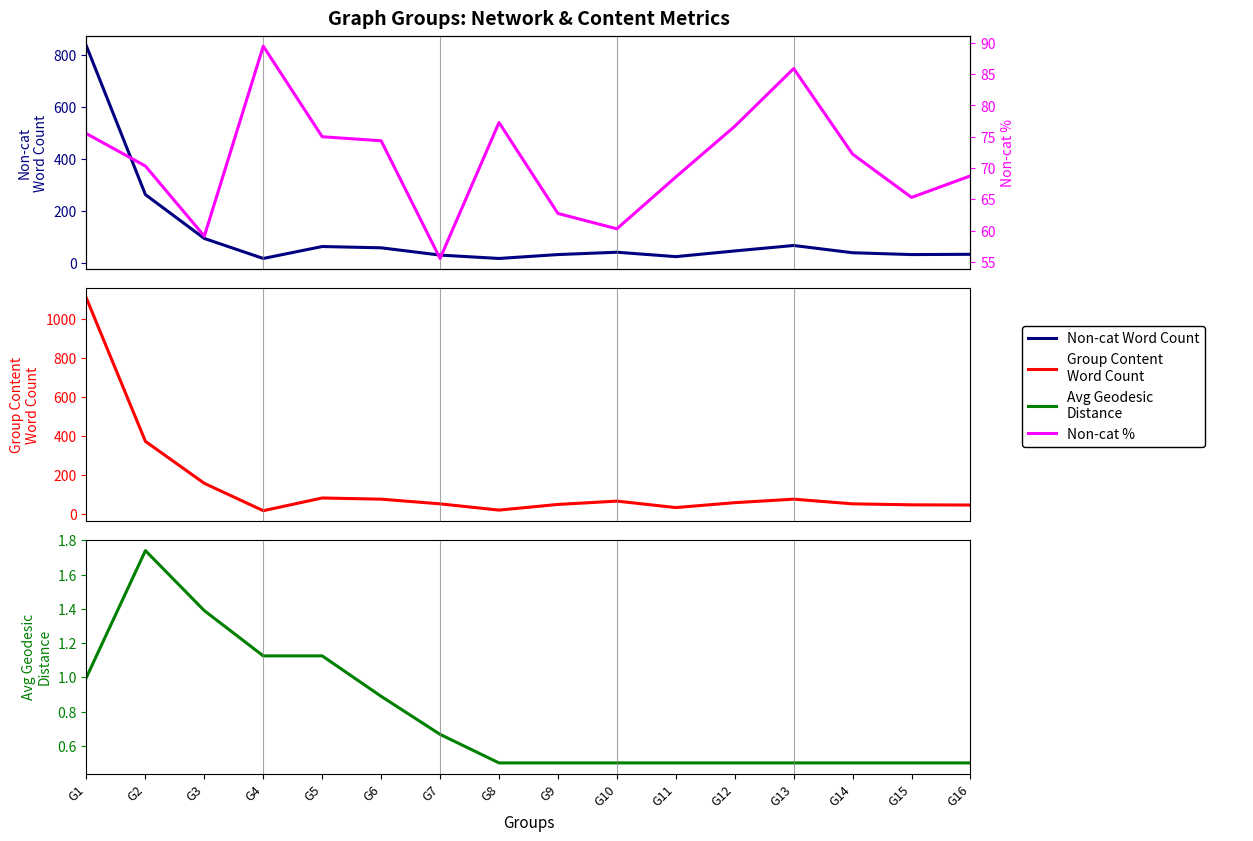

How many distinct data groups are displayed?

4